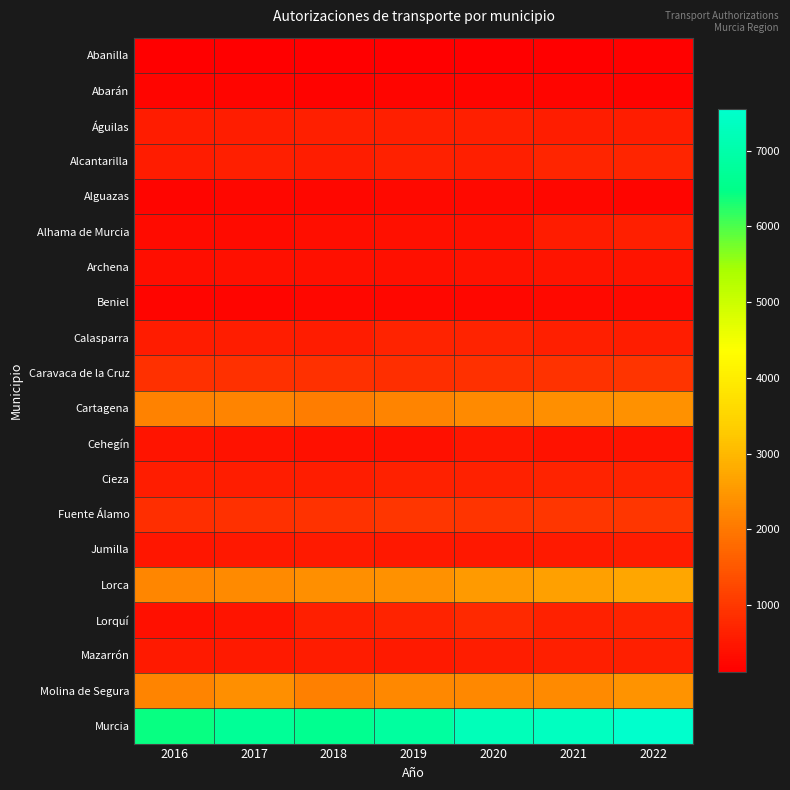

Reading left to right, transcribe all the data shown in this chart.

Abanilla: 2016=133	2017=117	2018=124	2019=130	2020=140	2021=144	2022=154
Abarán: 2016=207	2017=206	2018=200	2019=205	2020=206	2021=209	2022=186
Águilas: 2016=569	2017=602	2018=613	2019=627	2020=617	2021=599	2022=588
Alcantarilla: 2016=567	2017=626	2018=610	2019=648	2020=626	2021=700	2022=707
Alguazas: 2016=227	2017=244	2018=257	2019=263	2020=268	2021=248	2022=211
Alhama de Murcia: 2016=318	2017=319	2018=362	2019=403	2020=407	2021=575	2022=612
Archena: 2016=363	2017=391	2018=379	2019=382	2020=410	2021=440	2022=448
Beniel: 2016=232	2017=230	2018=240	2019=236	2020=258	2021=269	2022=287
Calasparra: 2016=577	2017=590	2018=559	2019=680	2020=673	2021=636	2022=595
Caravaca de la Cruz: 2016=876	2017=878	2018=875	2019=853	2020=887	2021=919	2022=945
Cartagena: 2016=2156	2017=2188	2018=2077	2019=2187	2020=2271	2021=2377	2022=2407
Cehegín: 2016=460	2017=427	2018=399	2019=406	2020=473	2021=427	2022=424
Cieza: 2016=594	2017=594	2018=607	2019=640	2020=658	2021=694	2022=693
Fuente Álamo: 2016=870	2017=886	2018=916	2019=964	2020=949	2021=971	2022=974
Jumilla: 2016=486	2017=497	2018=541	2019=508	2020=518	2021=549	2022=567
Lorca: 2016=2229	2017=2268	2018=2364	2019=2397	2020=2546	2021=2640	2022=2700
Lorquí: 2016=404	2017=454	2018=634	2019=686	2020=775	2021=665	2022=693
Mazarrón: 2016=533	2017=542	2018=561	2019=549	2020=588	2021=613	2022=612
Molina de Segura: 2016=2183	2017=2371	2018=2140	2019=2253	2020=2255	2021=2287	2022=2431
Murcia: 2016=6422	2017=6716	2018=6614	2019=6846	2020=7240	2021=7363	2022=7546